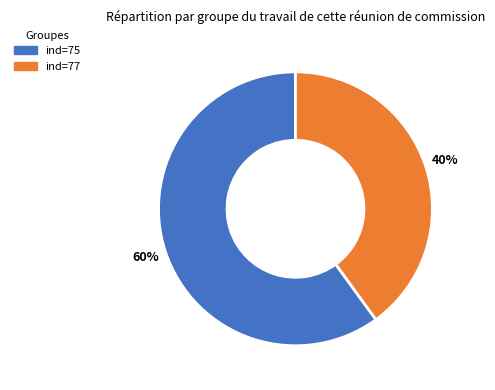

Does any single category account for the majority?

Yes